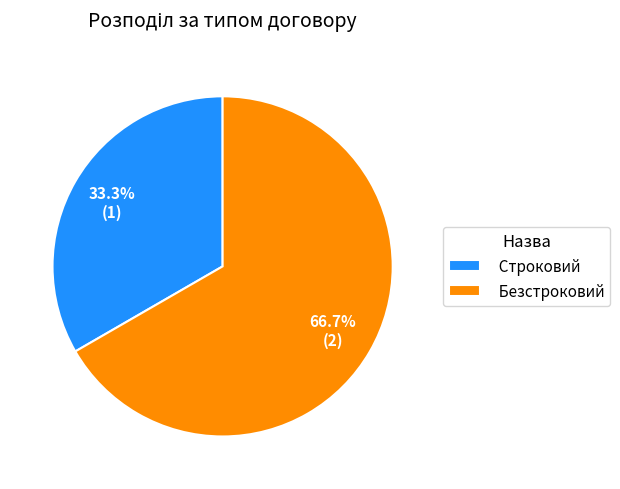

The Безстроковий slice represents 67% of the pie. True or false?

True